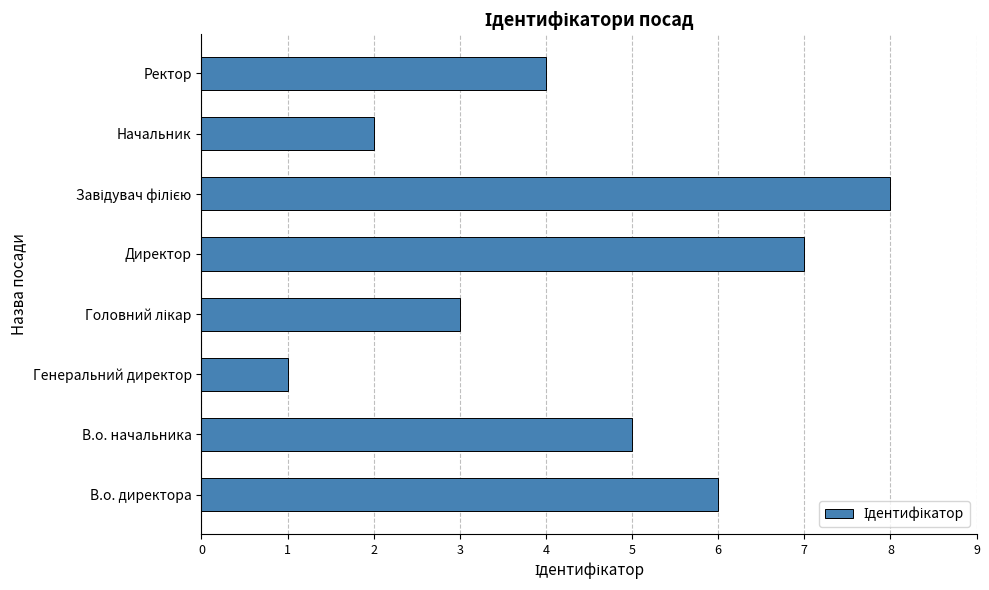

What is the difference between the maximum and second lowest values?

6